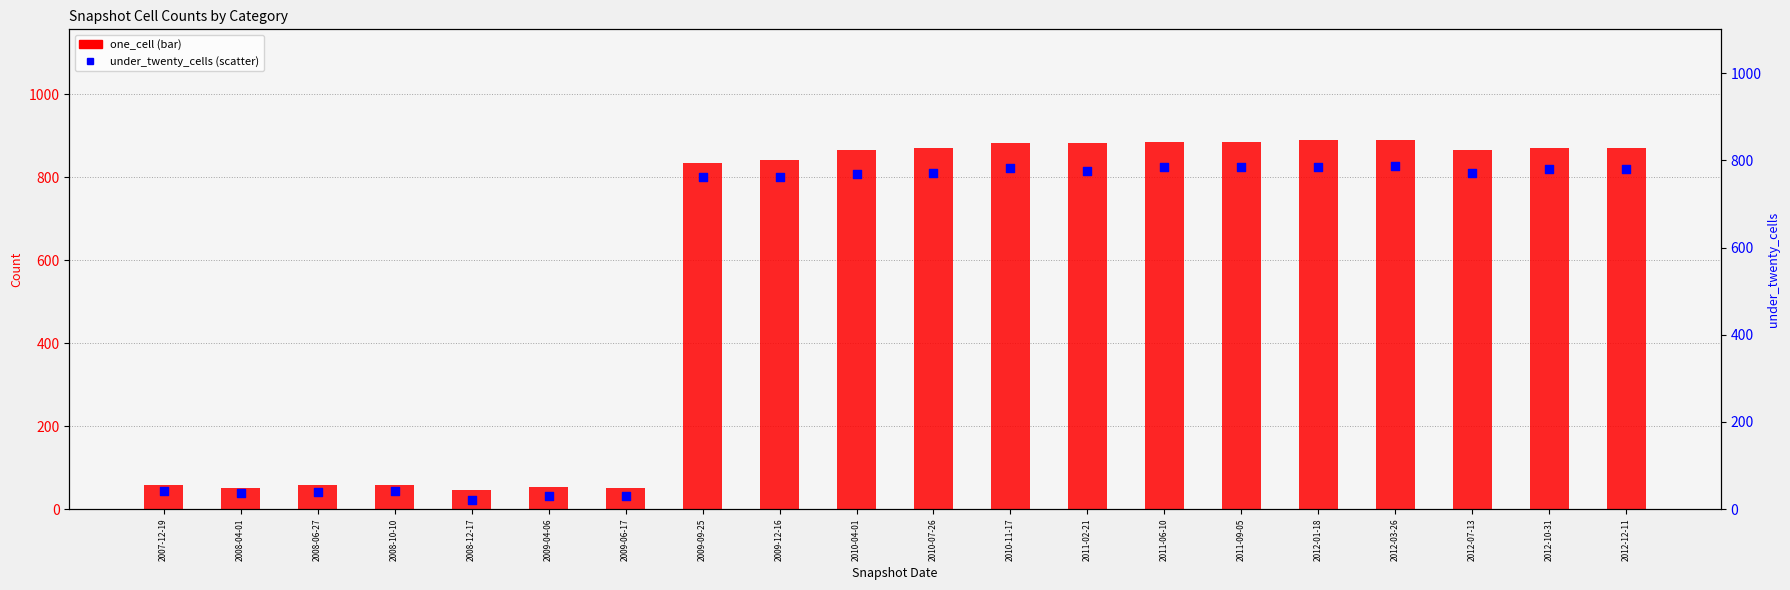

What are all the series names shown in the legend?

one_cell, under_twenty_cells